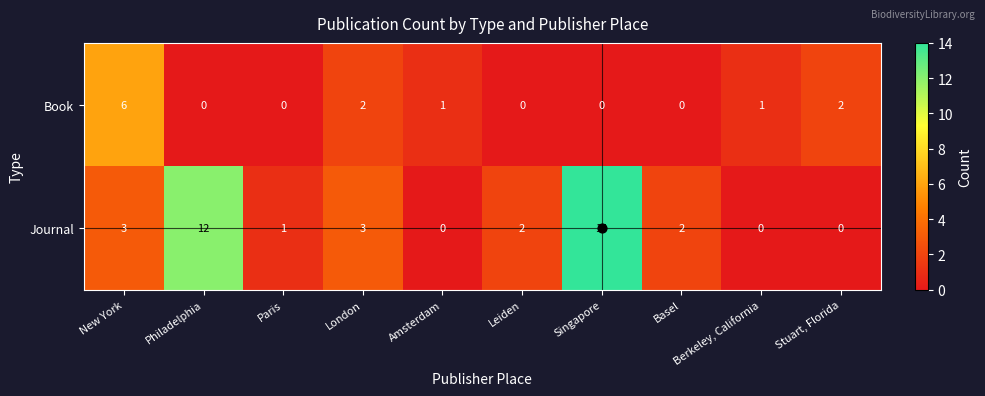

At which category is the sum across all series the highest?

Singapore